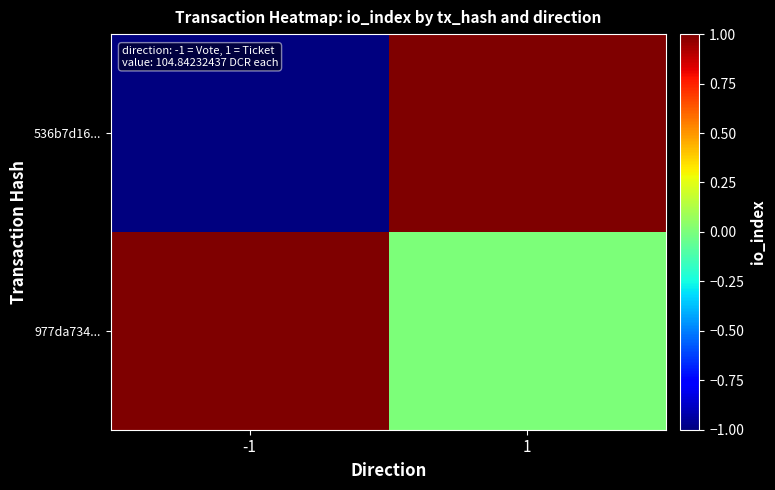

Rank the series by their maximum value, from lowest to highest.

536b7d16..., 977da734...